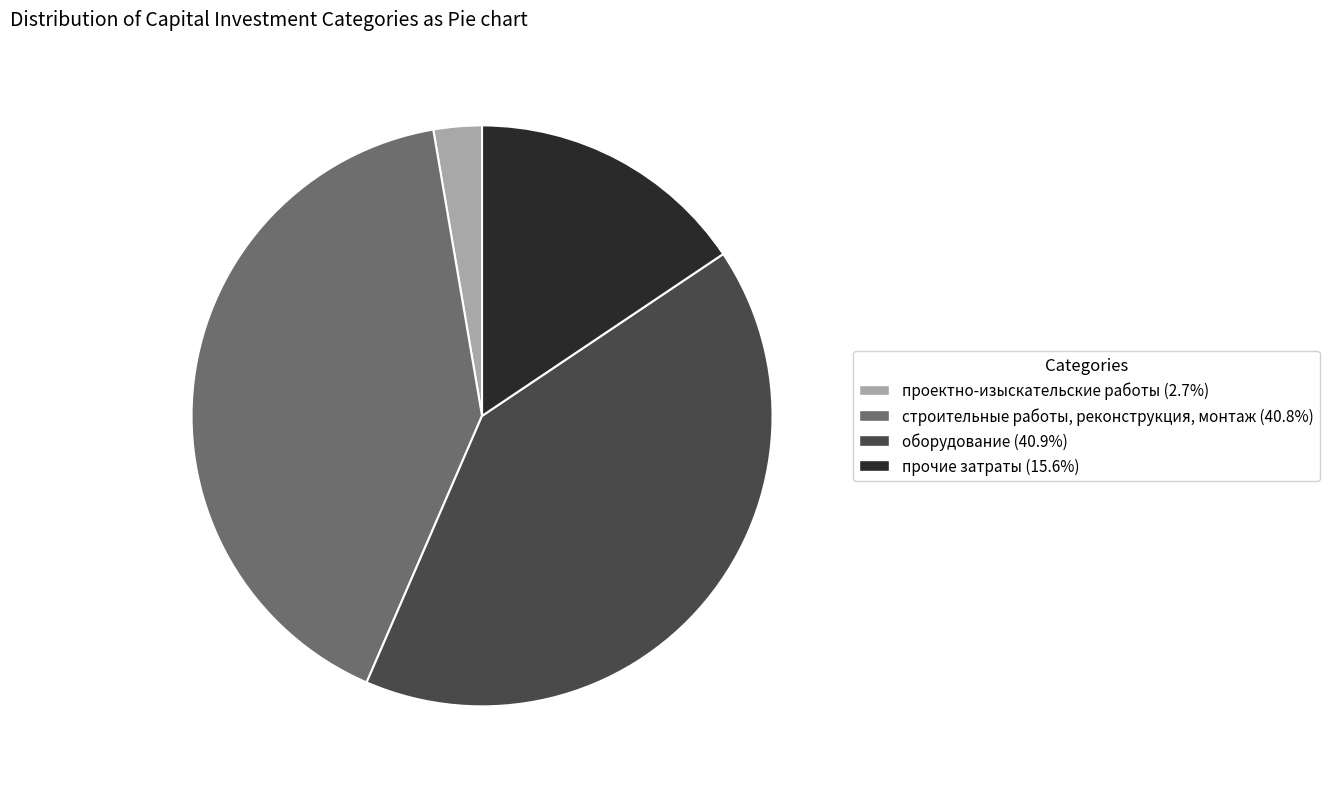

Which slice is the smallest?

проектно-изыскательские работы